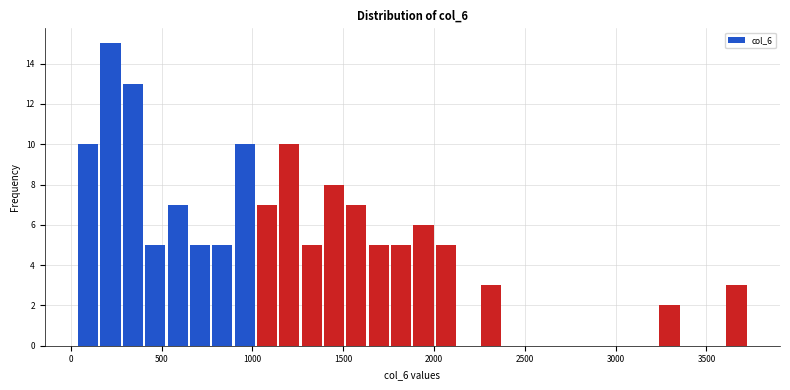

Read against the x-axis, roughly where is the centre of the tallest bar?

200